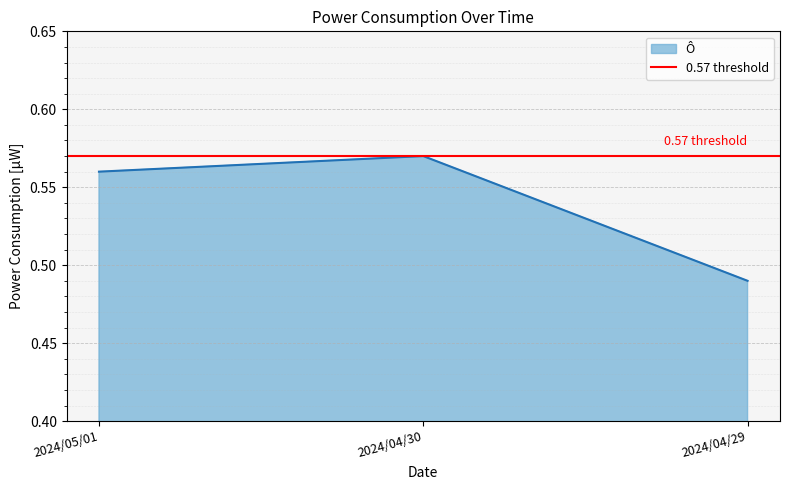

True or false: the data shows 0.1 at 2024/04/29.

False